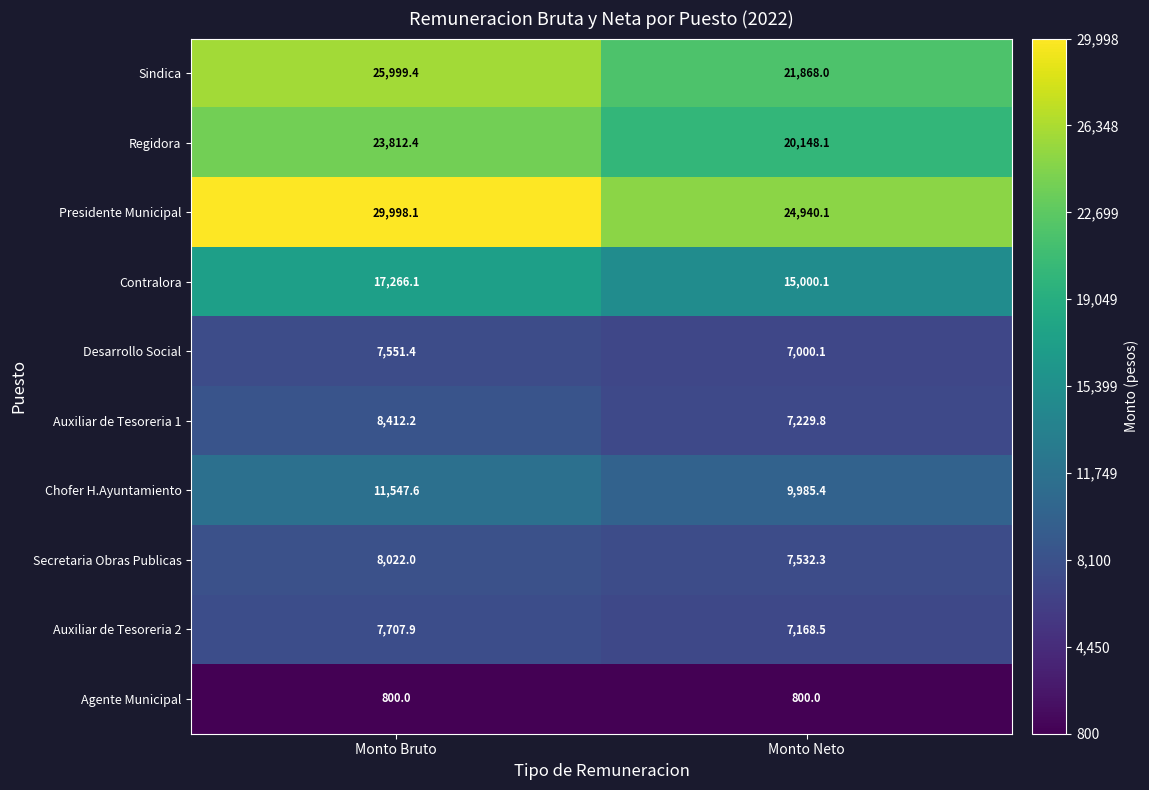

What is the smallest value displayed?

800.0